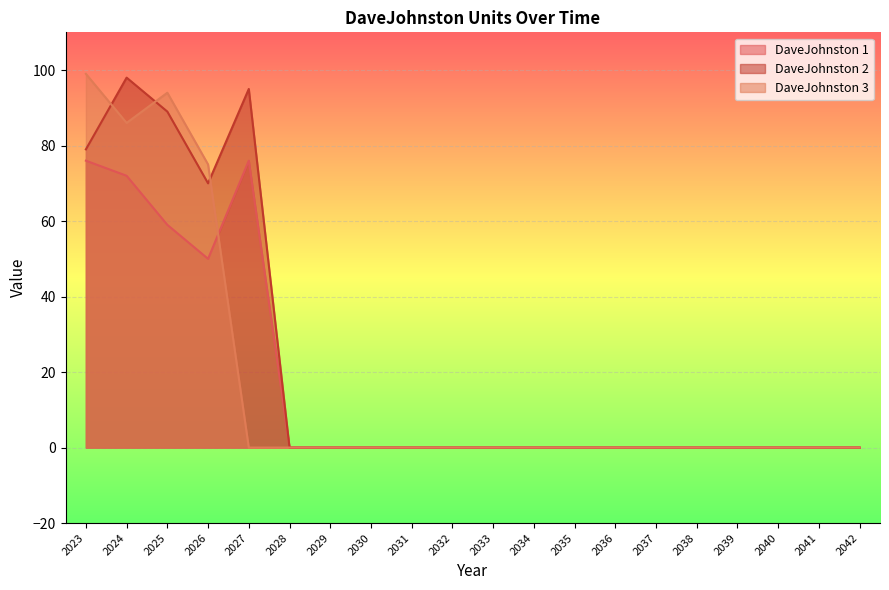

Is the value of DaveJohnston 1 at 2028 greater than the value of DaveJohnston 3 at 2037?

No